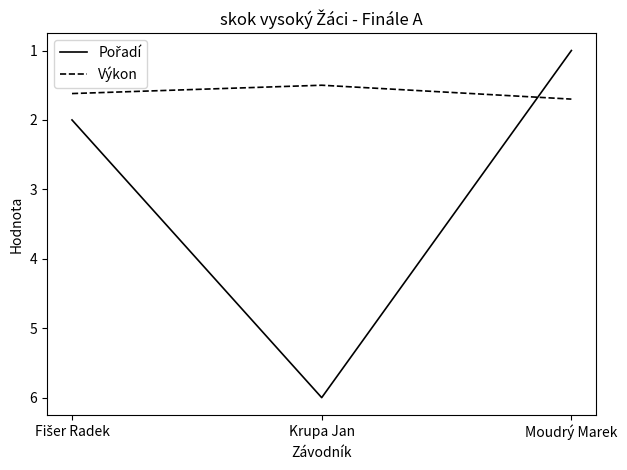

How many lines are shown in the chart?

2